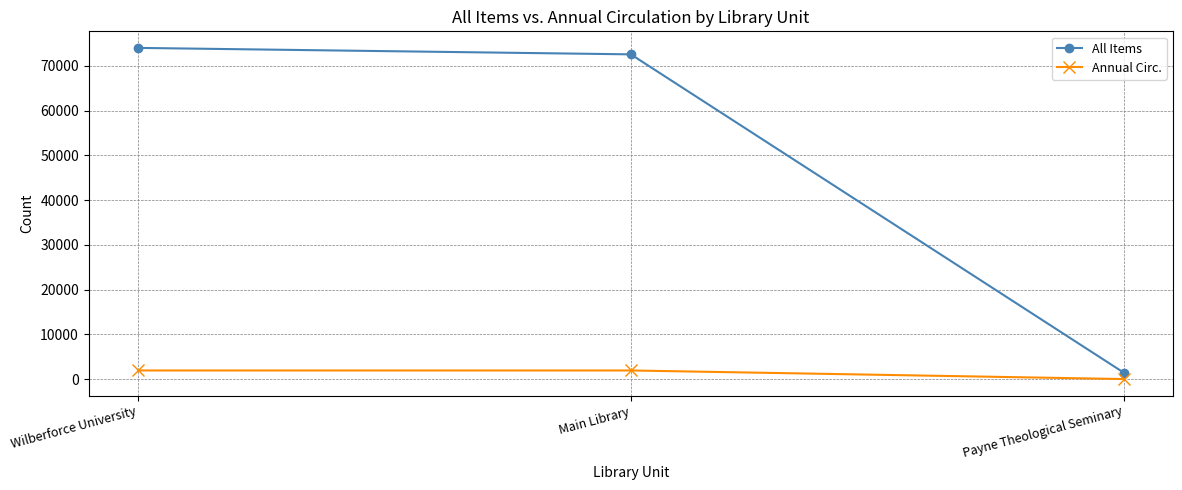

What is the spread (max minus min) of values at Main Library?

70671